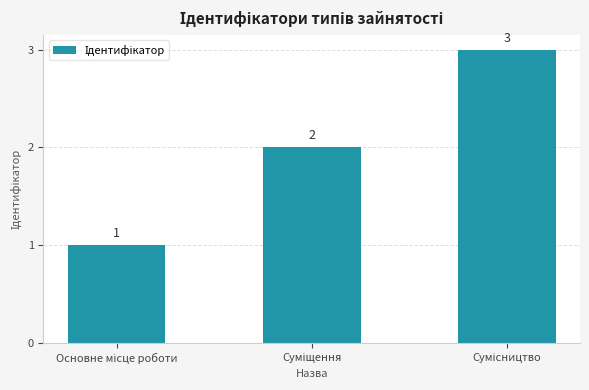

Count the values in the range 1 to 3.

3